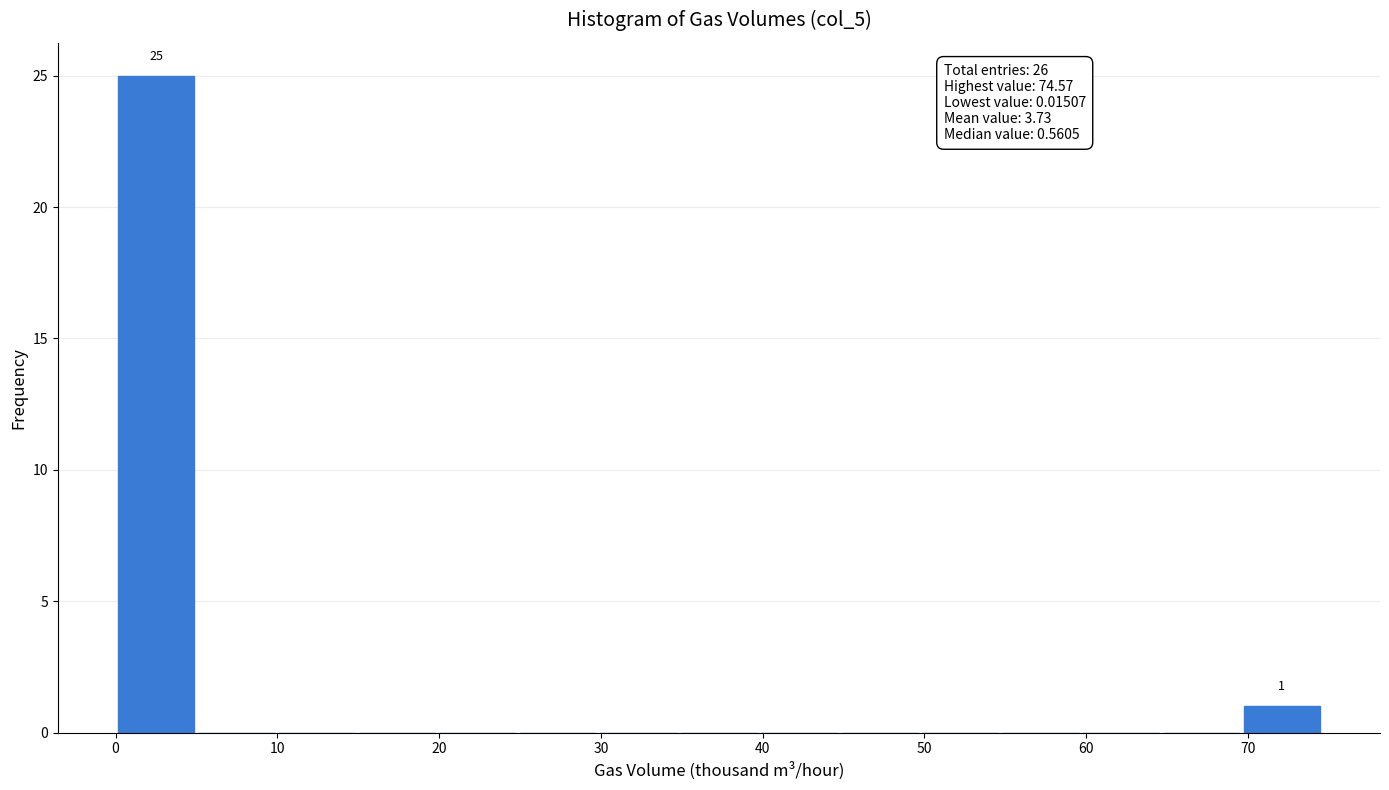

Which range on the x-axis has the tallest bar?

0 to 5